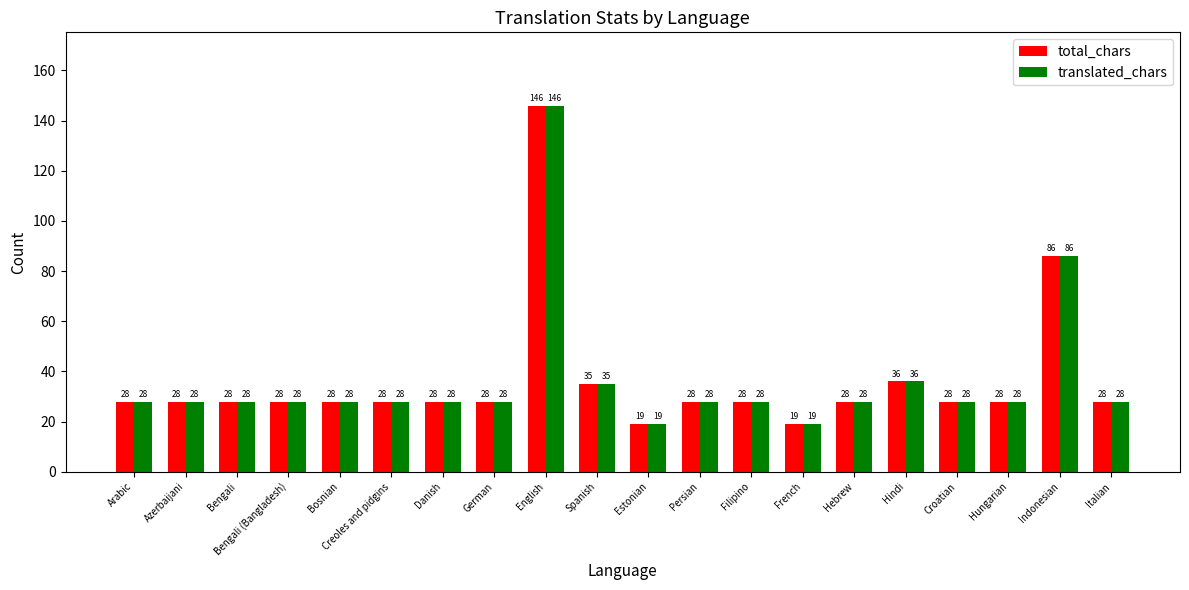

What is the total value across all series at Bengali (Bangladesh)?

56